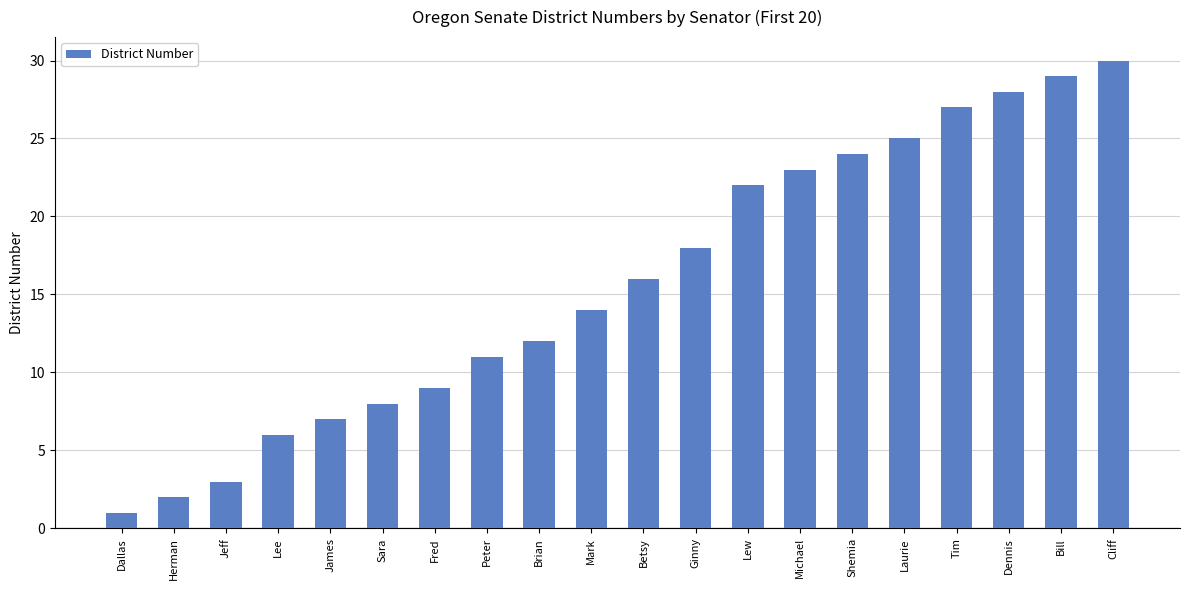

How many distinct data groups are displayed?

1